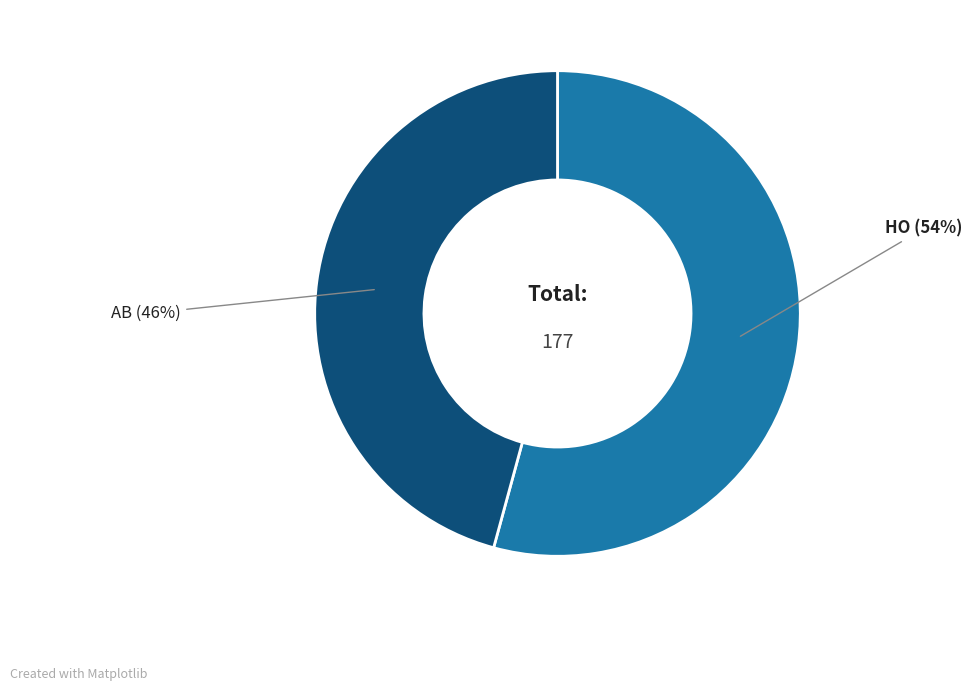

Does any single category account for the majority?

Yes